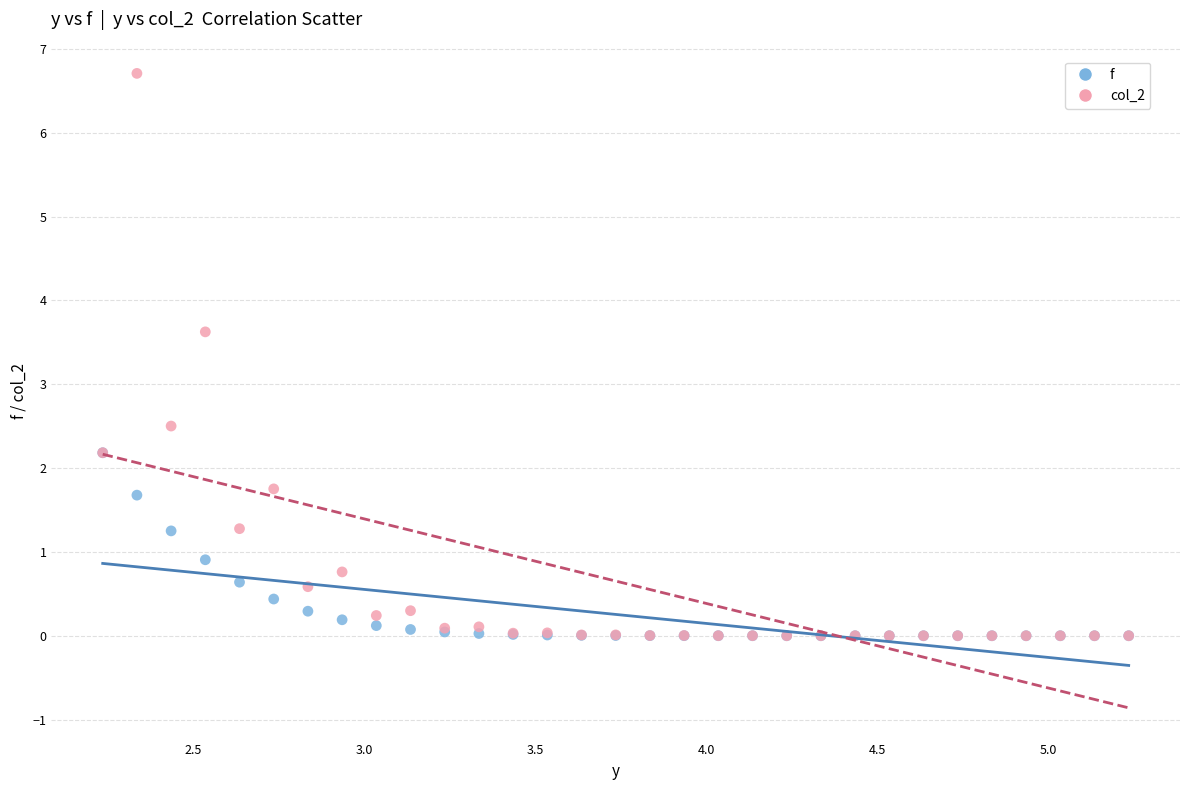

What are all the series names shown in the legend?

f, col_2